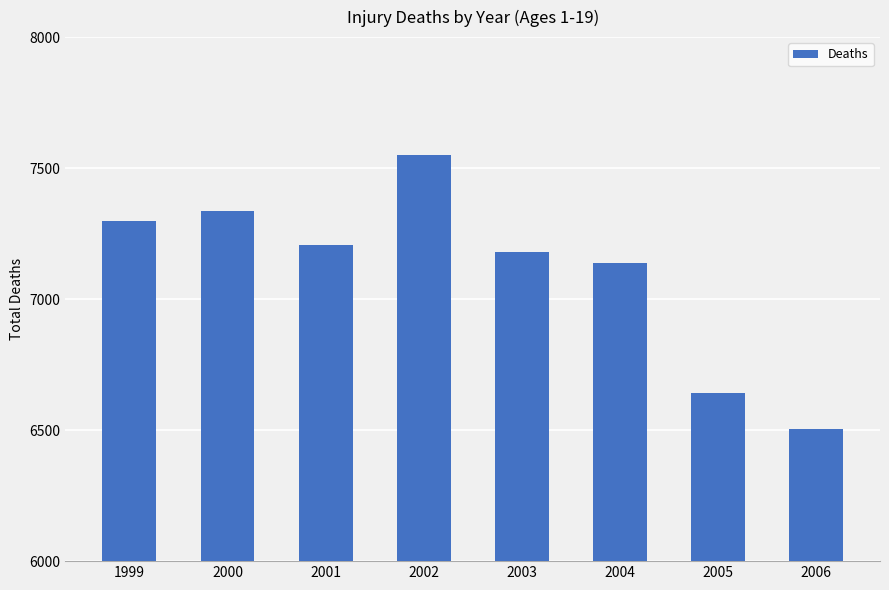

What is the maximum value shown in the chart?

7550